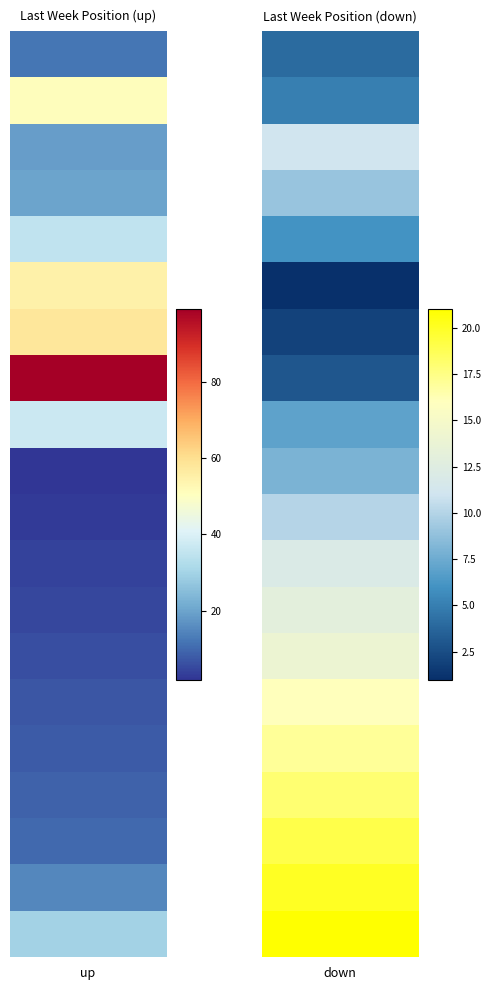

Which category has the lowest value across all series?

6